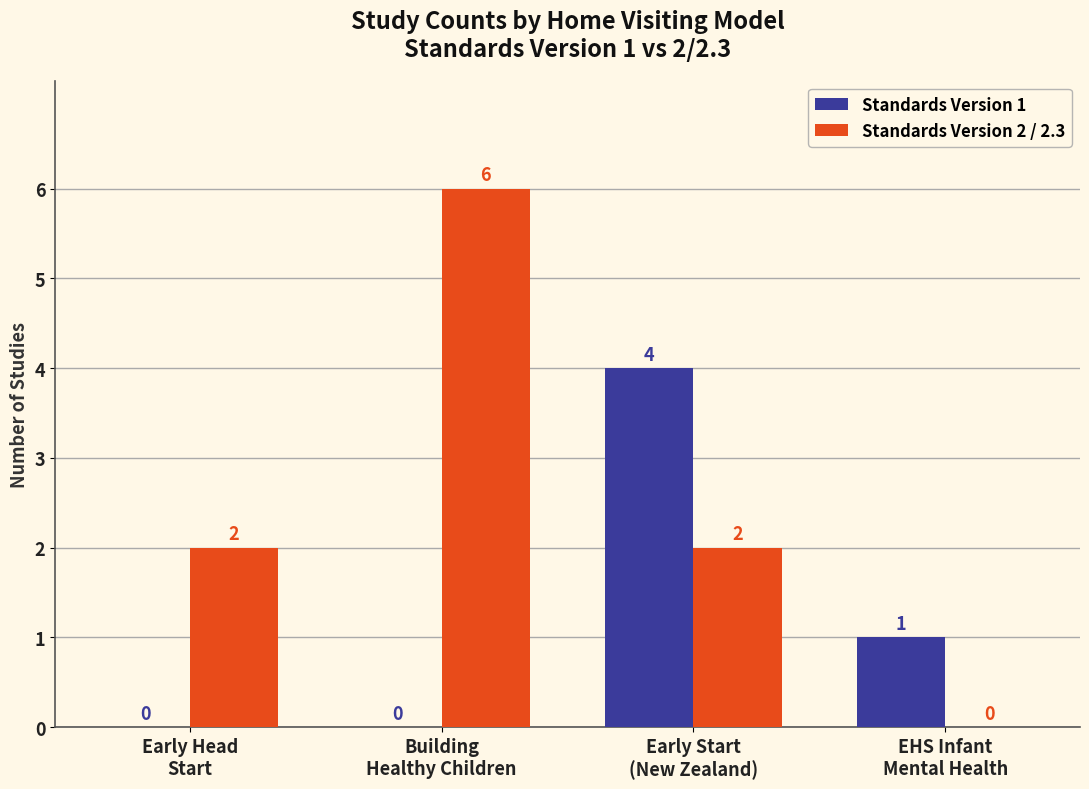

What is the sum of all Standards Version 1 values?

5